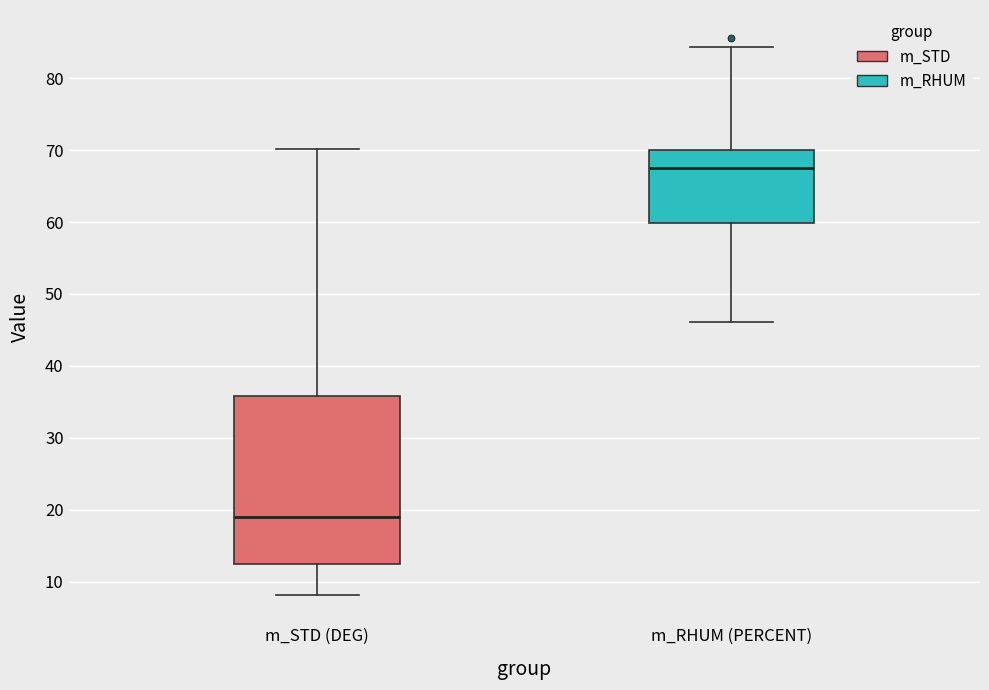

Which box has the lowest median line?

m_STD (DEG)